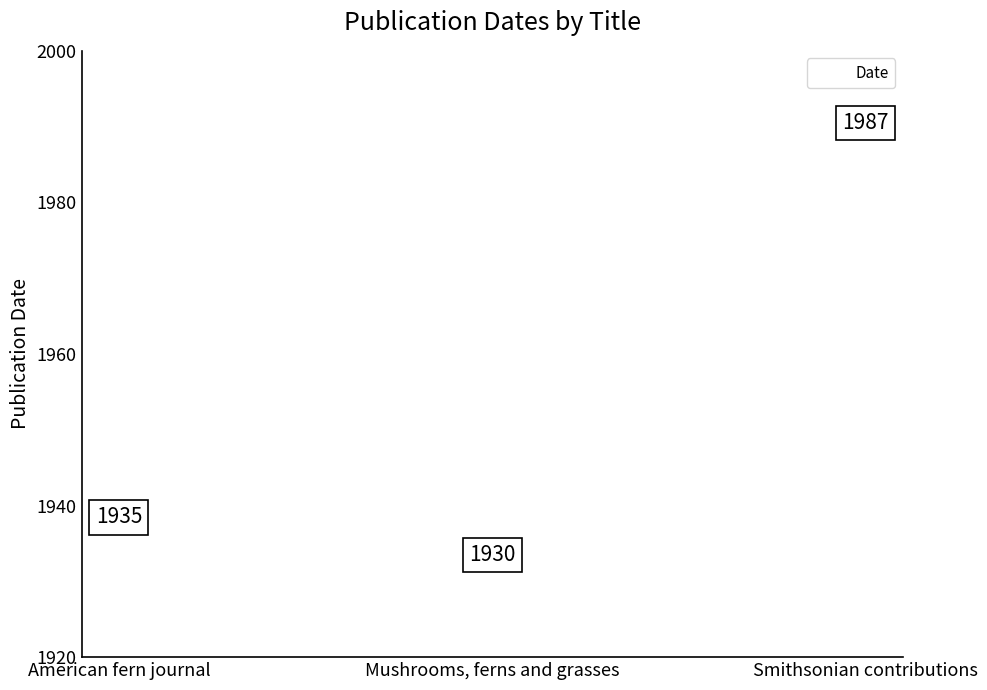

Rank the categories by value from lowest to highest.

Mushrooms, ferns and grasses, American fern journal, Smithsonian contributions